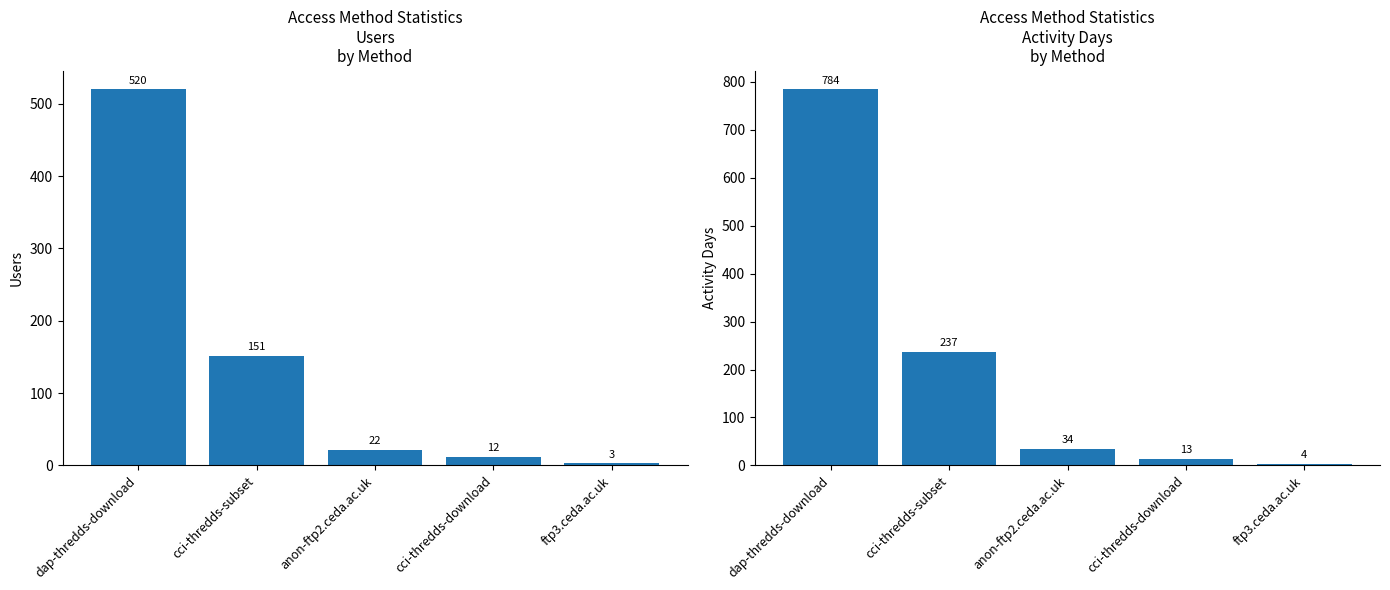

At cci-thredds-subset, list the series in order from largest to smallest.

Activity Days, Users